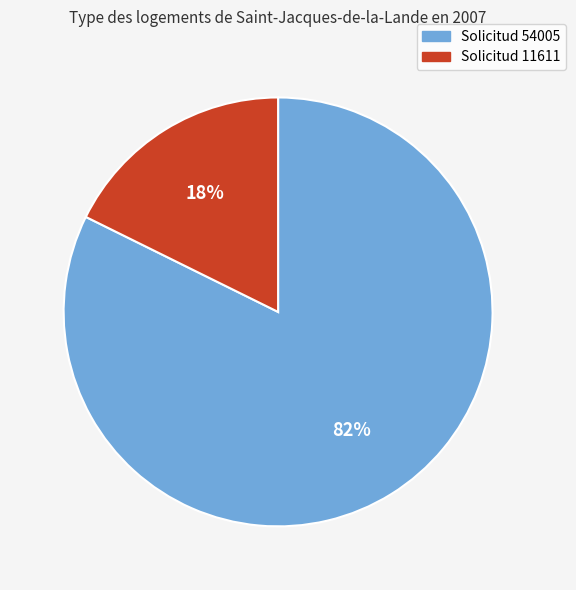

Do Solicitud 54005 and Solicitud 11611 together represent more than half of the pie?

Yes